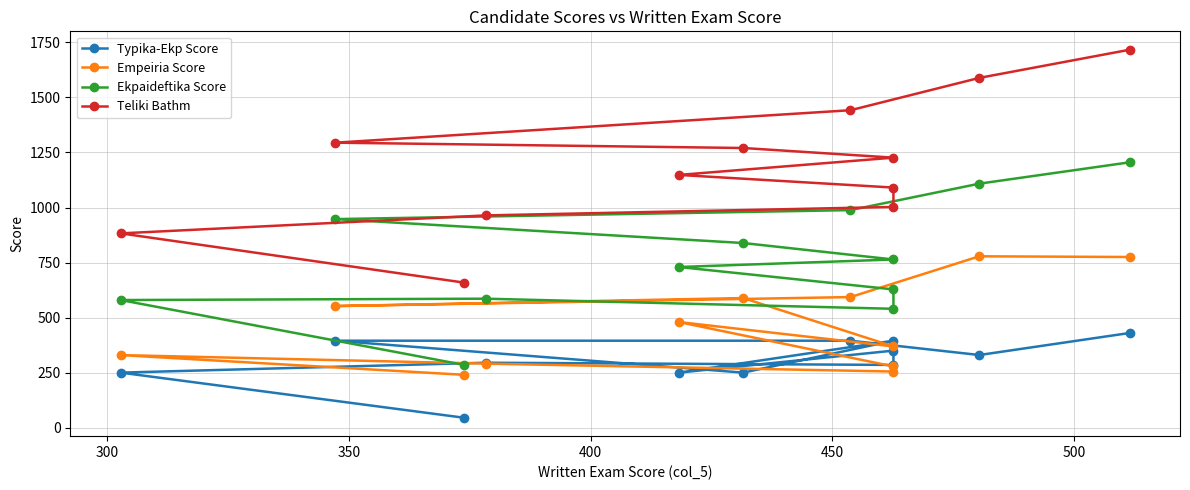

What is the value of the Teliki Bathm point at the 9th from the left?

1002.6